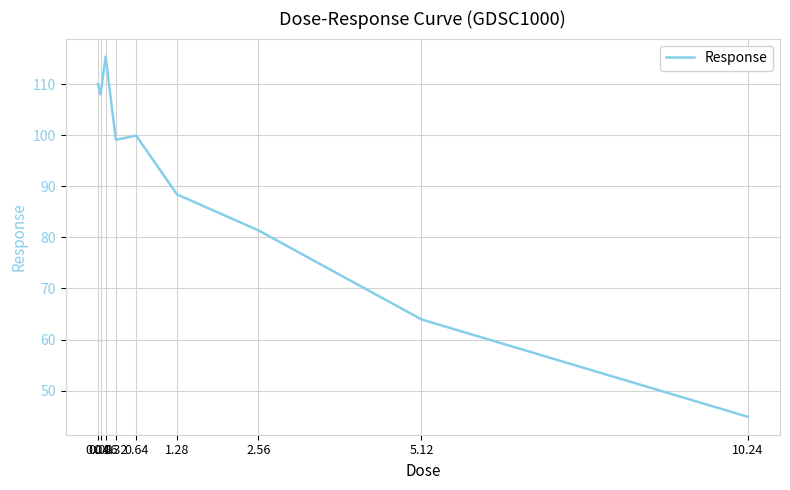

Does the chart display data point markers on the line(s)?

No